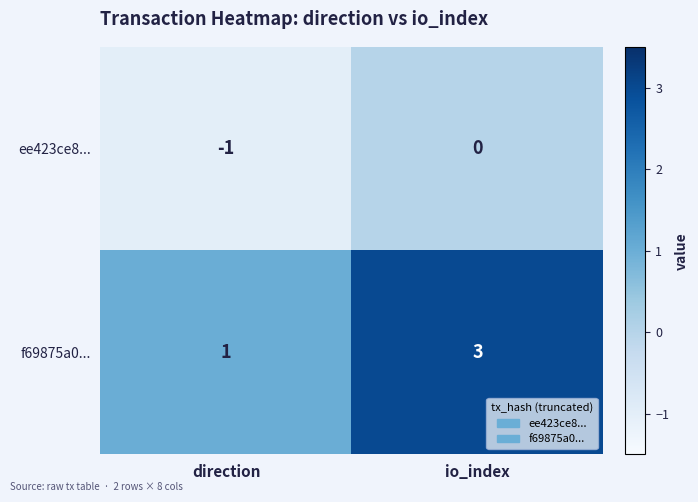

The value of f69875a0... at direction is 1. True or false?

True